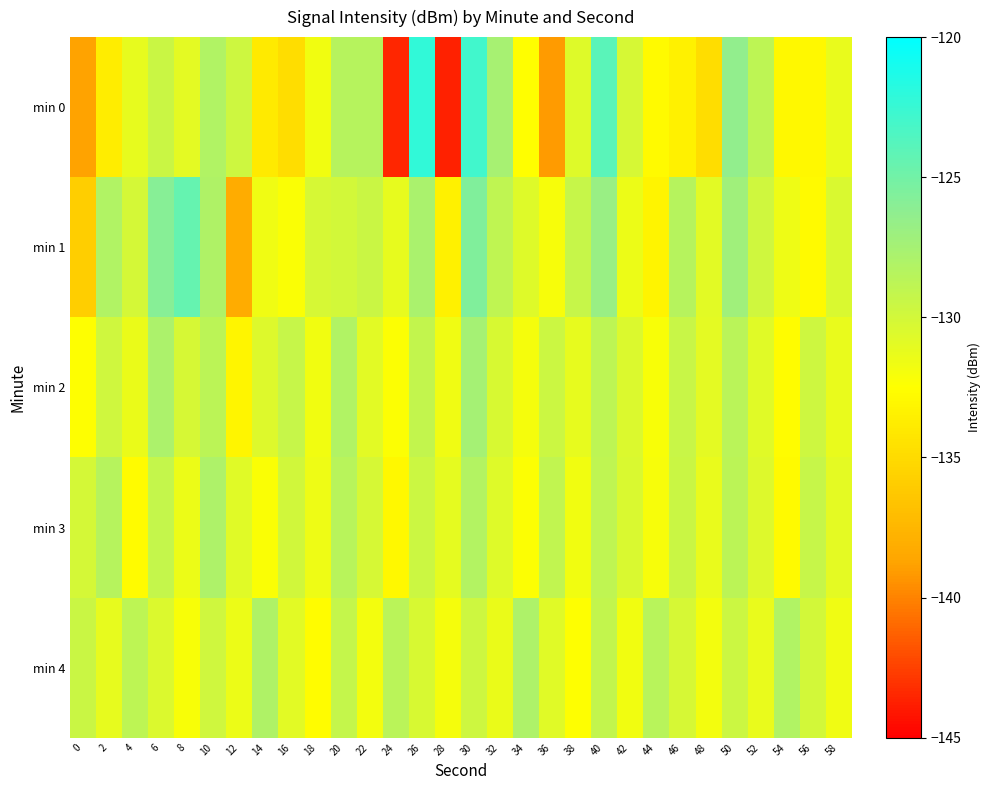

How many data points does each series have?

30